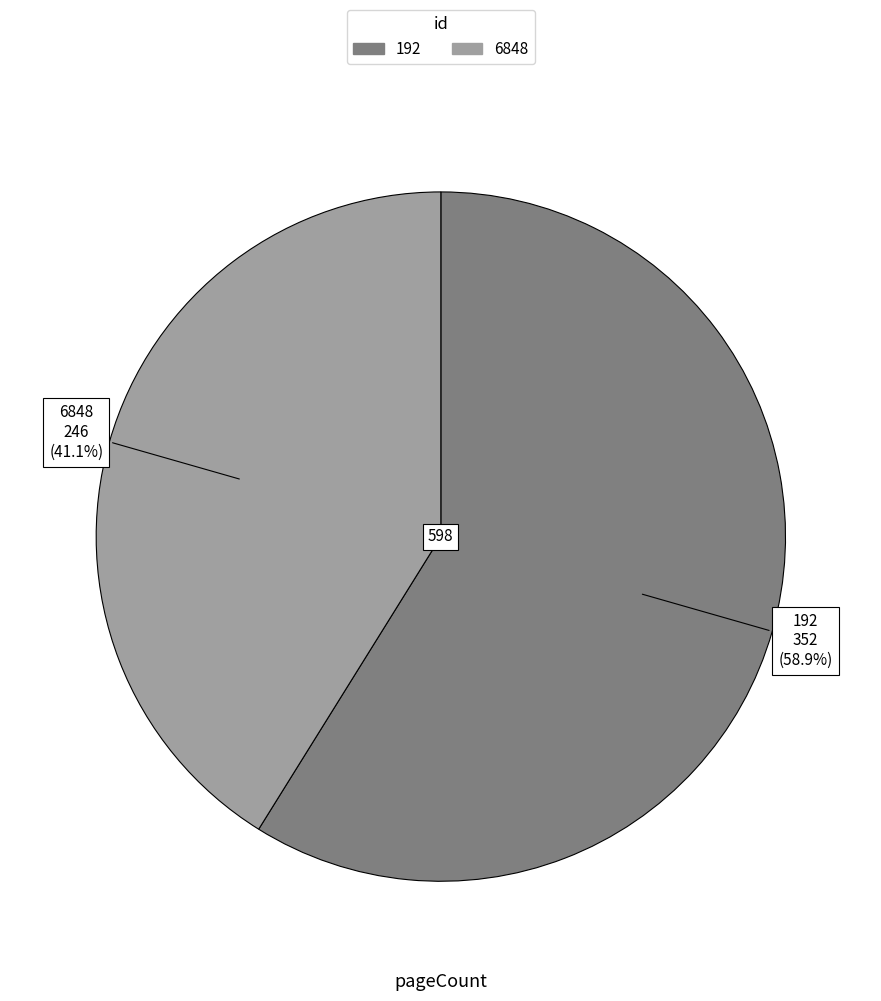

Which category has the biggest portion of the pie?

192